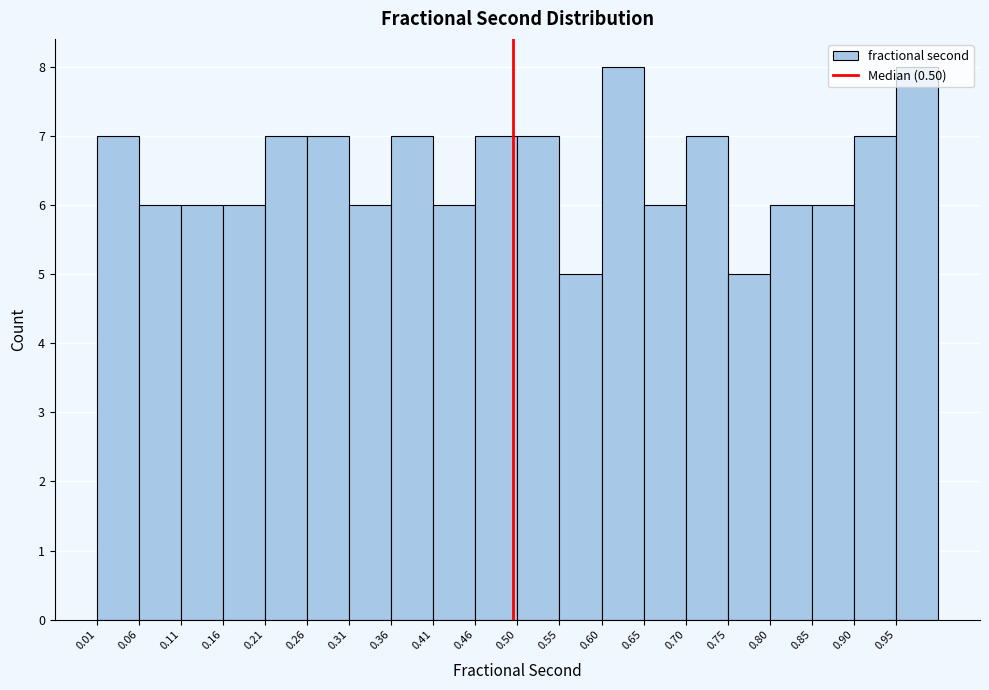

Reading left to right, list every bar in this chart as the range it spans on the x-axis followed by its height. Neither the bar edges nor the heights are printed on the chart, so give them approximately, as read against the axes.

0.010 to 0.060: 7
0.060 to 0.110: 6
0.110 to 0.160: 6
0.160 to 0.210: 6
0.210 to 0.260: 7
0.260 to 0.310: 7
0.310 to 0.355: 6
0.355 to 0.405: 7
0.405 to 0.455: 6
0.455 to 0.505: 7
0.505 to 0.555: 7
0.555 to 0.605: 5
0.605 to 0.655: 8
0.655 to 0.700: 6
0.700 to 0.750: 7
0.750 to 0.800: 5
0.800 to 0.850: 6
0.850 to 0.900: 6
0.900 to 0.950: 7
0.950 to 1.000: 8